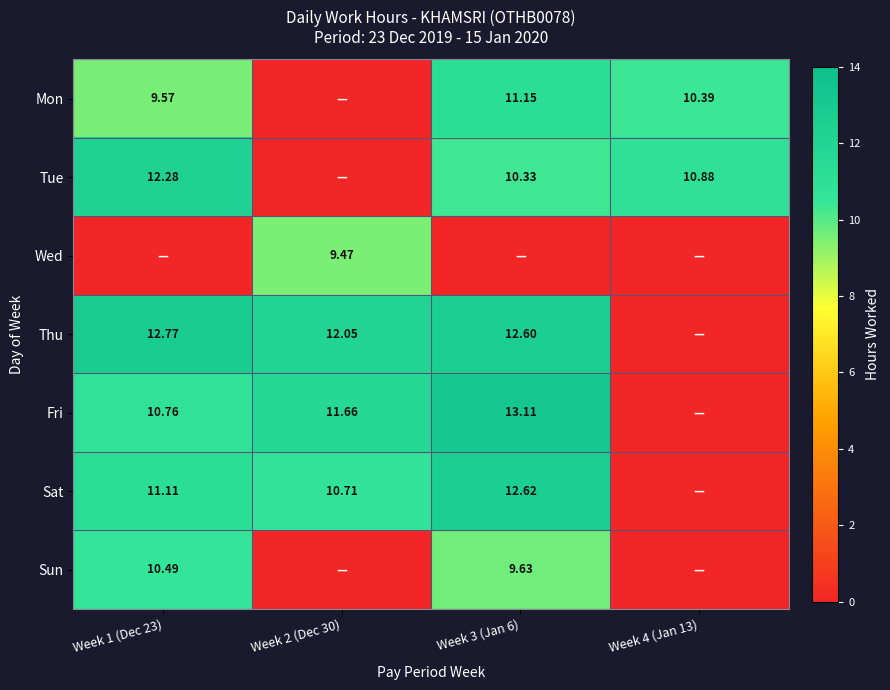

Is the value of Sun at Week 4 (Jan 13) greater than the value of Mon at Week 4 (Jan 13)?

No